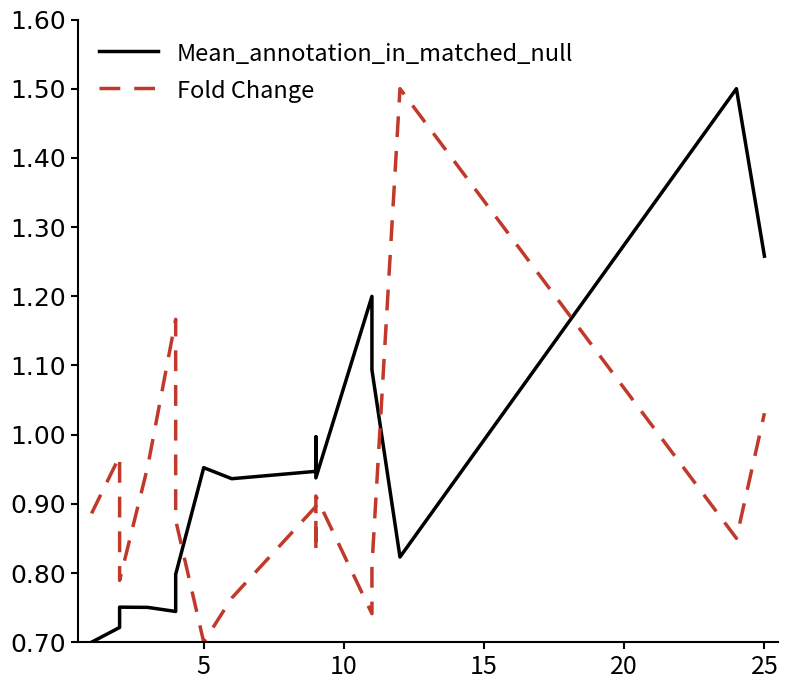

What are all the series names shown in the legend?

Mean_annotation_in_matched_null, Fold Change